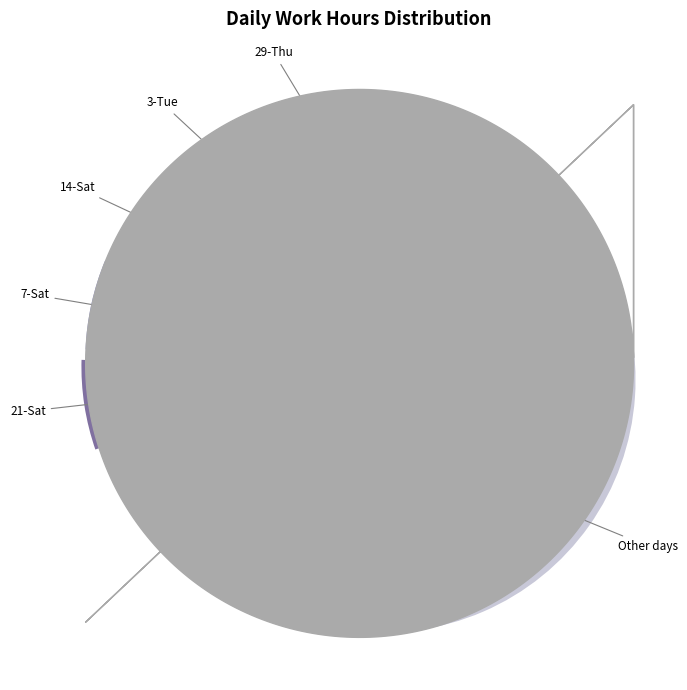

Which category has the biggest portion of the pie?

Other days